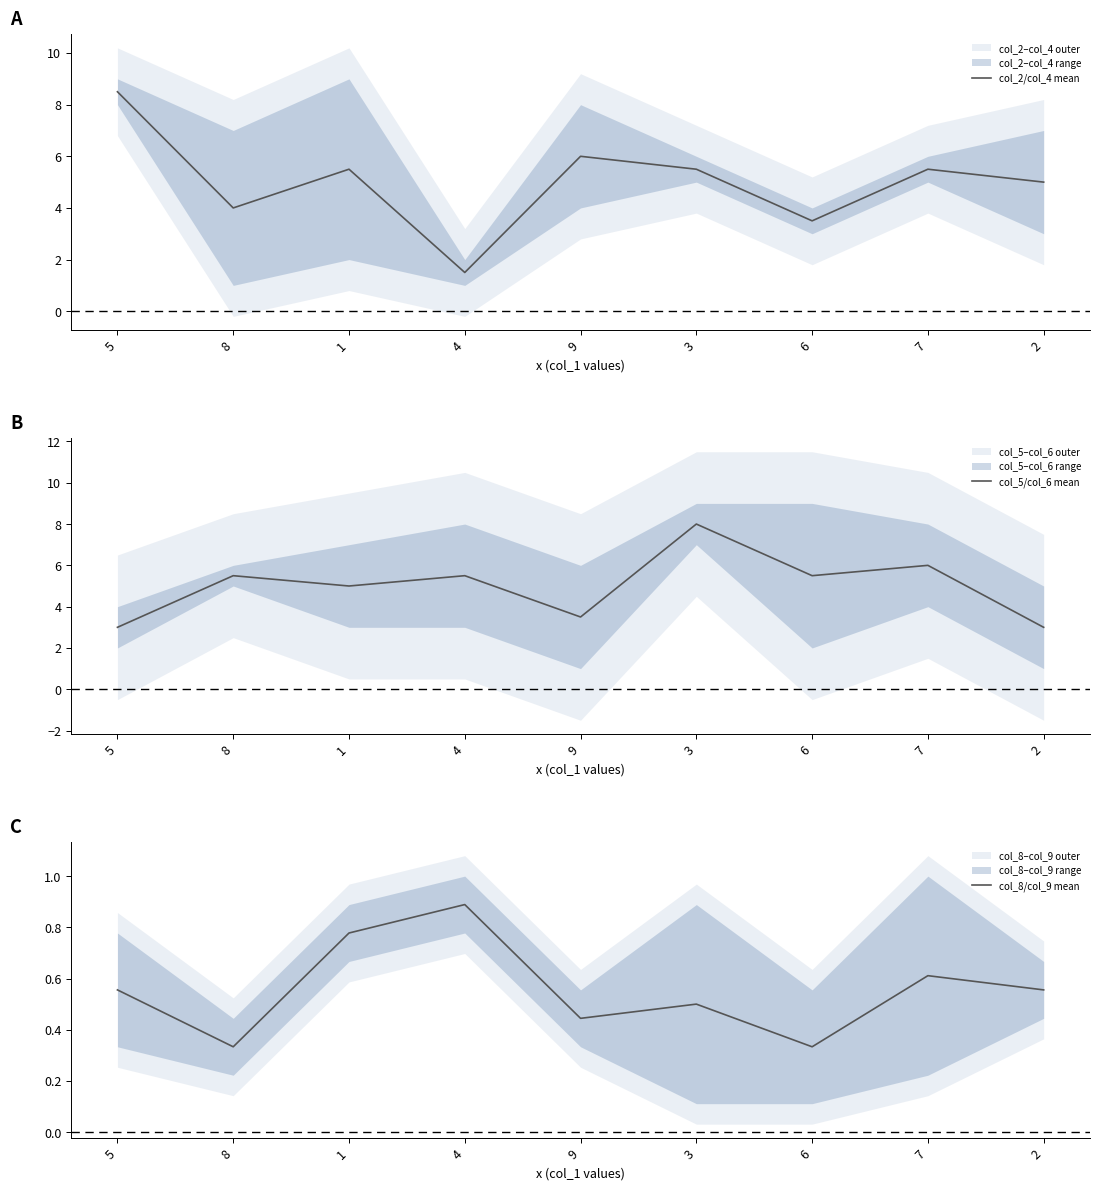

What is the minimum value shown in the chart?

0.3